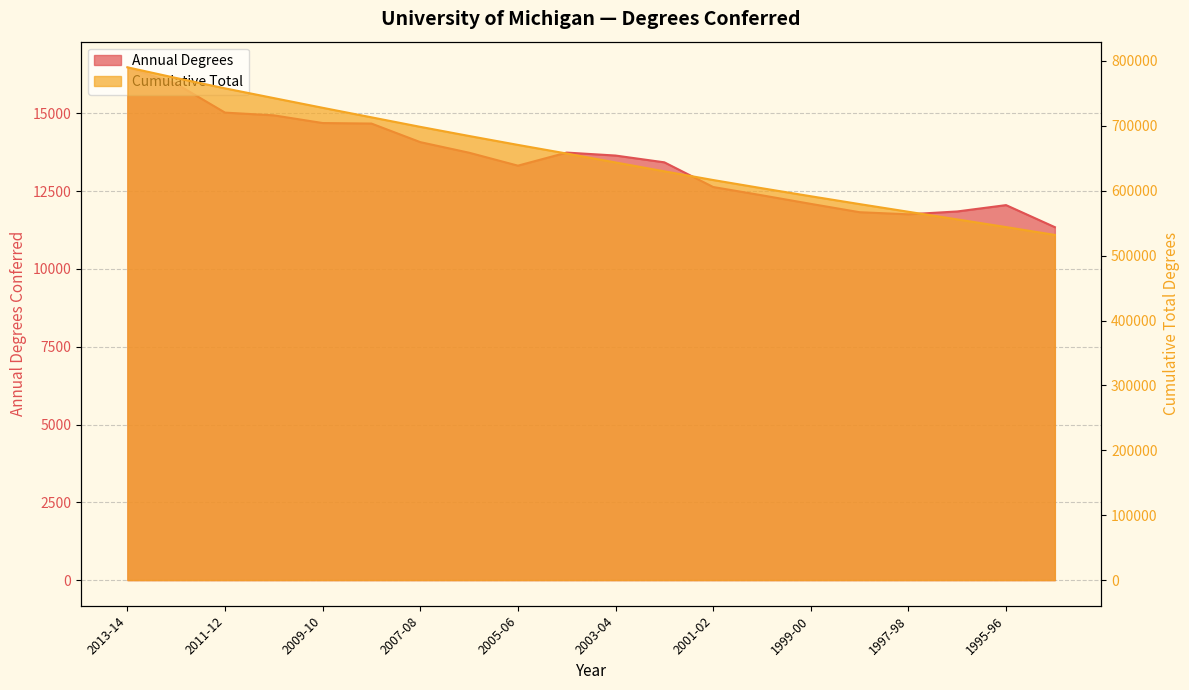

What is the value of the Cumulative Total point at the 17th from the left?

567593